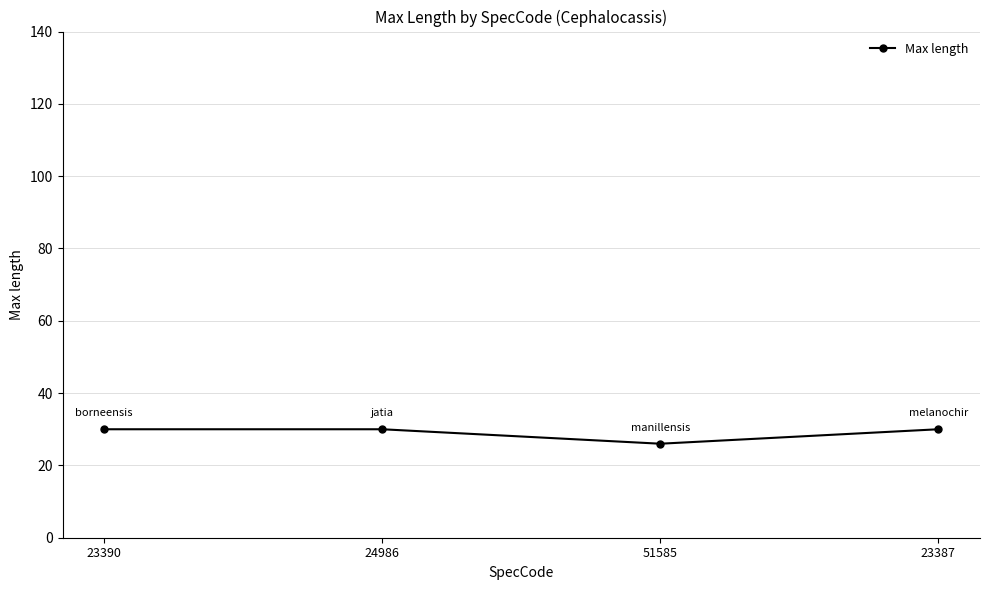

Reading left to right, extract all data points from this chart.

30	30	26	30